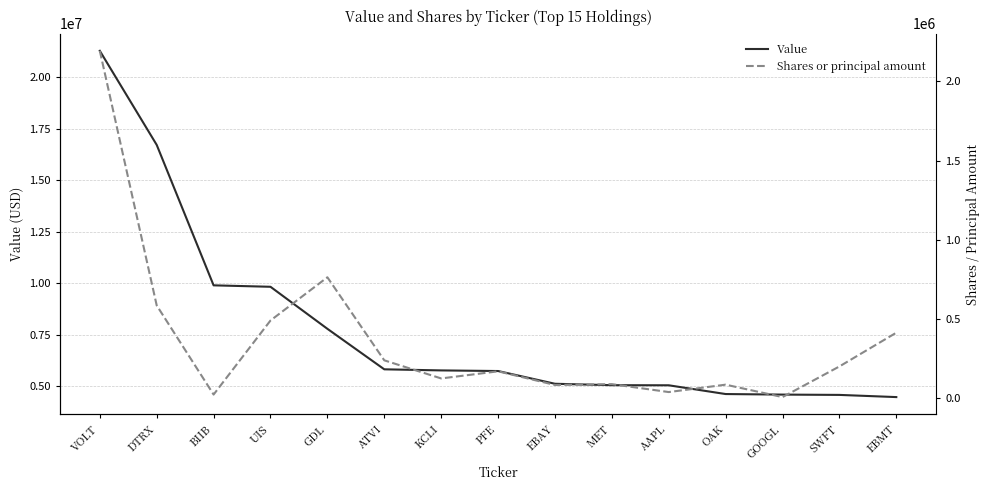

What are all the series names shown in the legend?

Value, Shares or principal amount